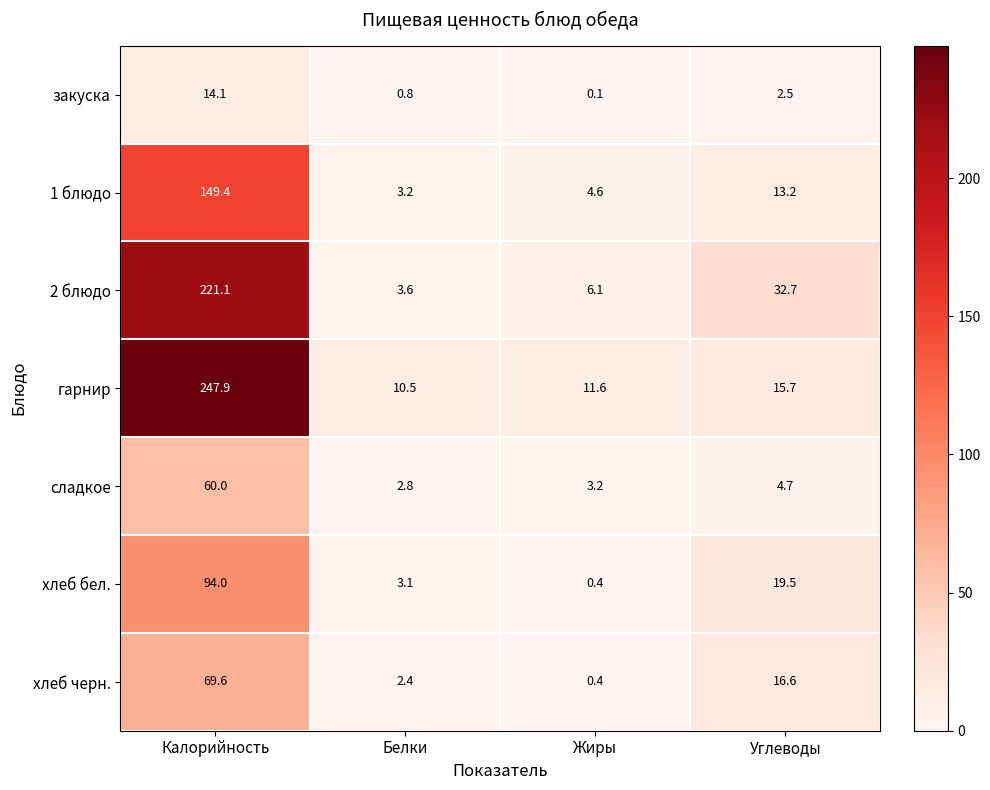

What is the average value of the гарнир series?

71.4